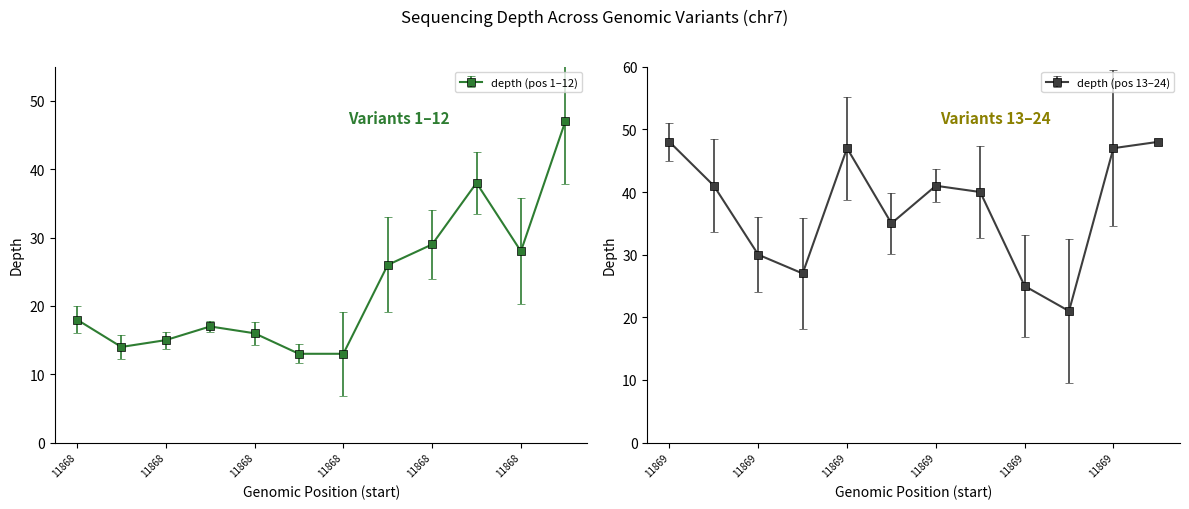

Rank the categories by value from highest to lowest.

118690008, 118691443, 118689995, 118690903, 118691431, 118690035, 118691143, 118691161, 118687192, 118691071, 118690408, 118687138, 118689943, 118690708, 118682808, 118691209, 118691293, 118680557, 118680648, 118680655, 118680638, 118680619, 118680661, 118680662